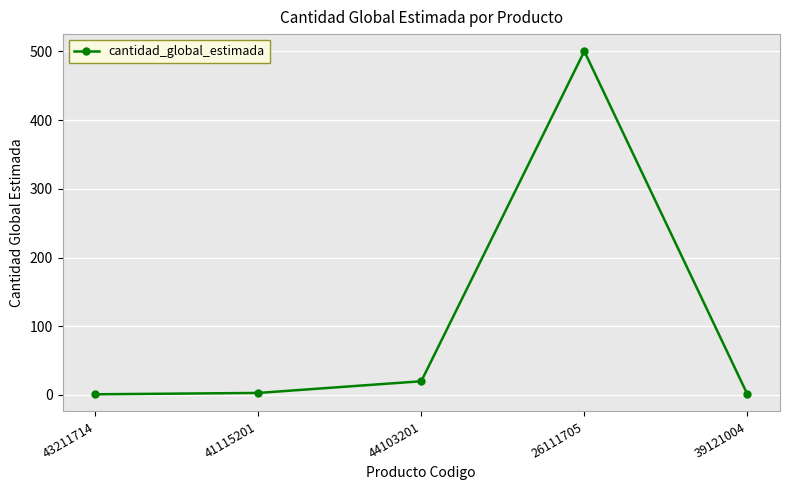

True or false: there are more than 1 points higher than both neighbors.

False